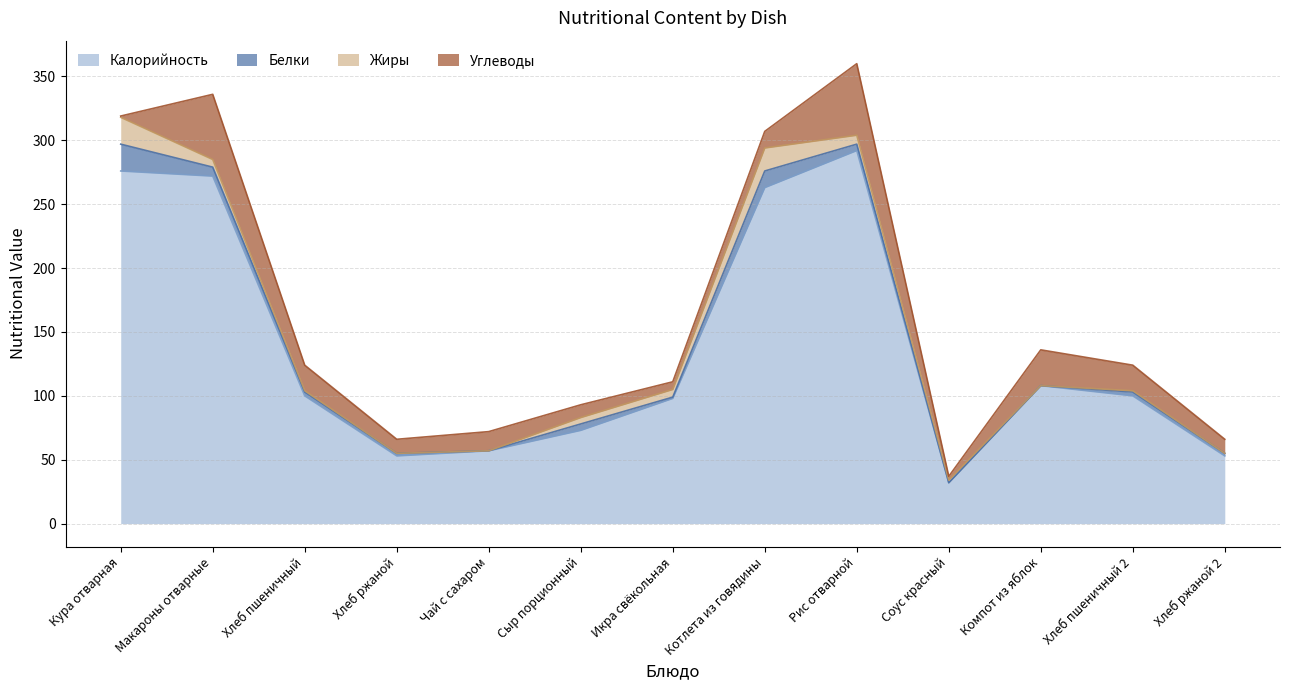

After their last crossing, which series has the higher values: Углеводы or Жиры?

Углеводы